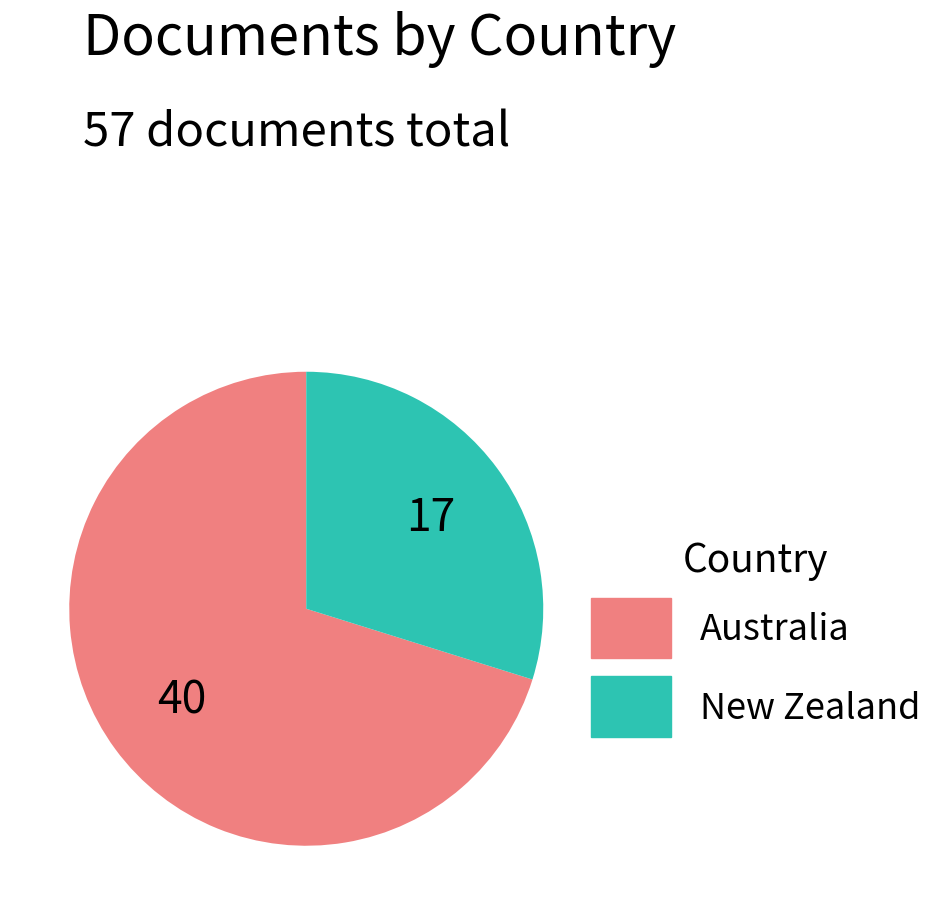

Rank the categories by value from lowest to highest.

New Zealand, Australia